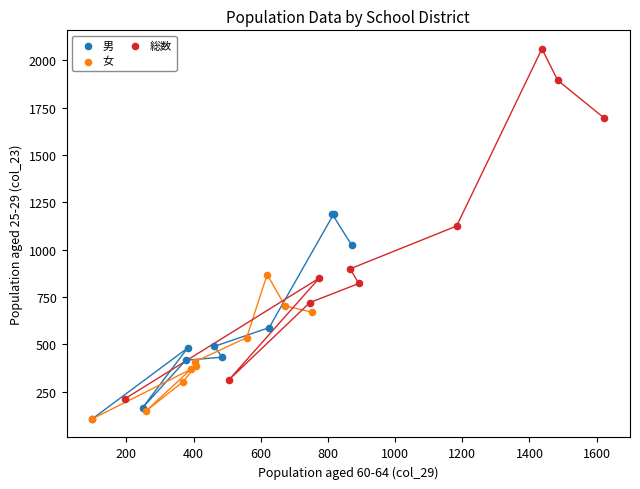

Which series reaches the maximum Y coordinate?

総数